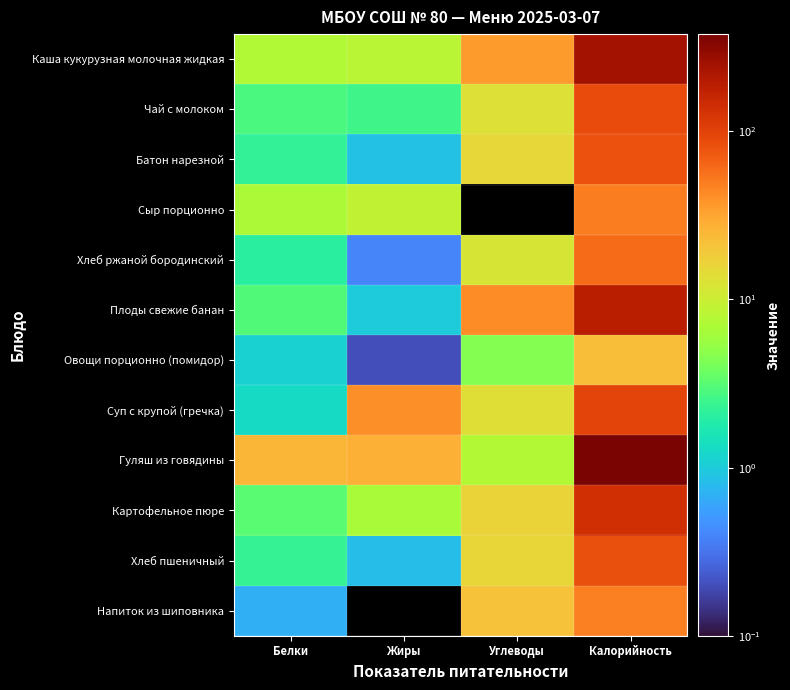

Between Углеводы and Калорийность, which is larger?

Калорийность